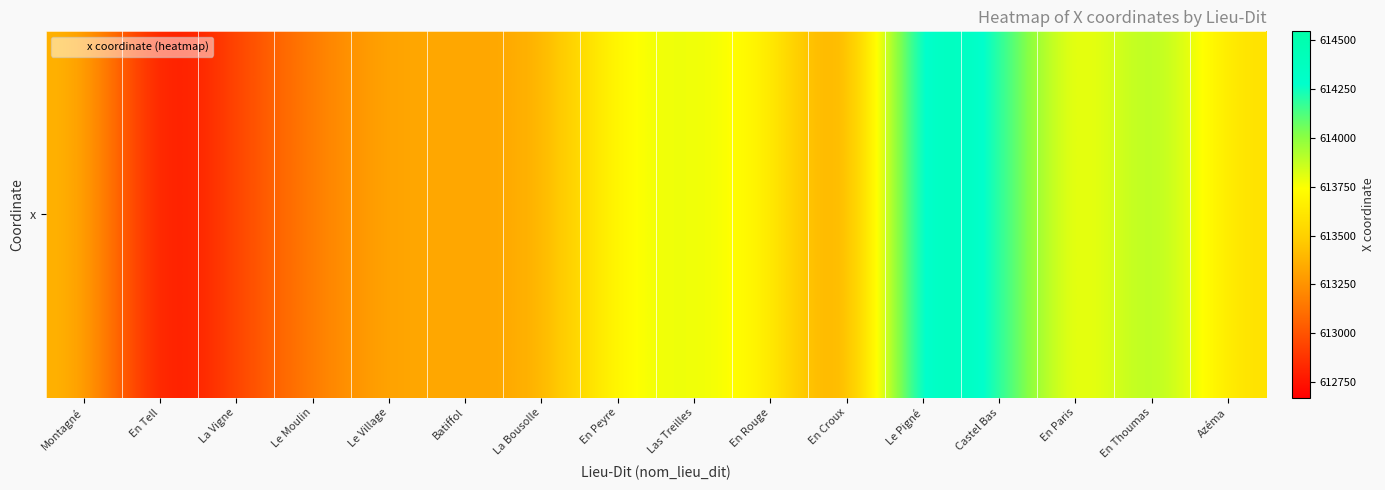

Is it true that the value at Le Moulin is 370018.5?

False